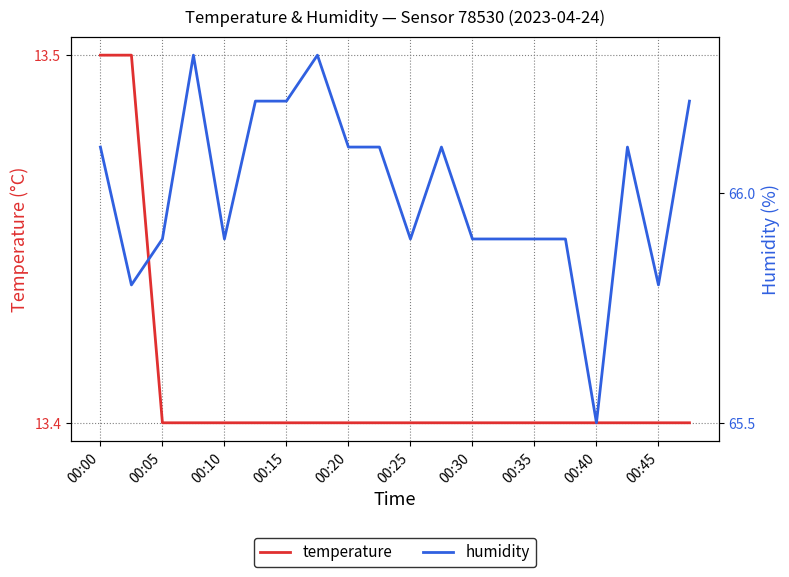

At how many categories does at least one series exceed 64?

20